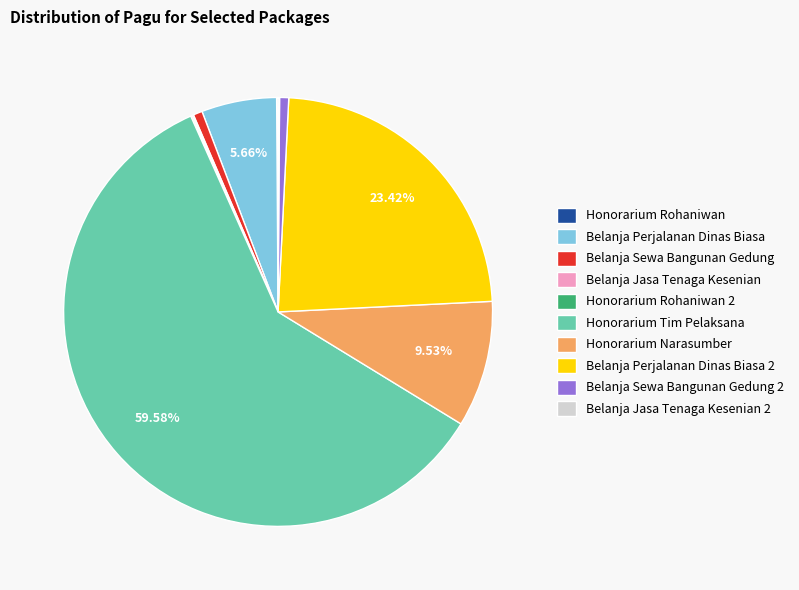

Which slice is the largest?

Honorarium Tim Pelaksana